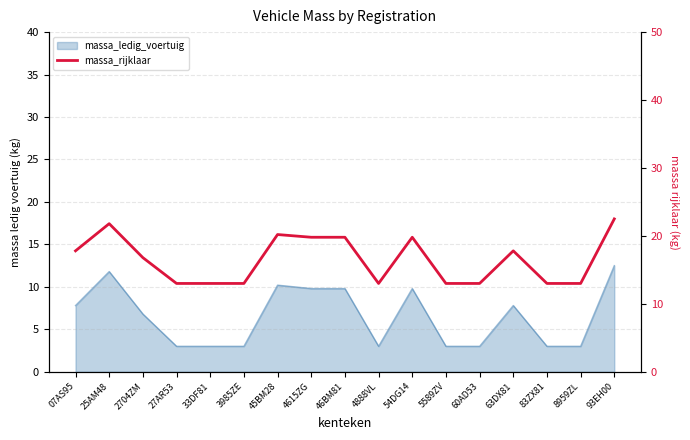

What is the difference between the values at 5589ZV and 54DG14?

6.8